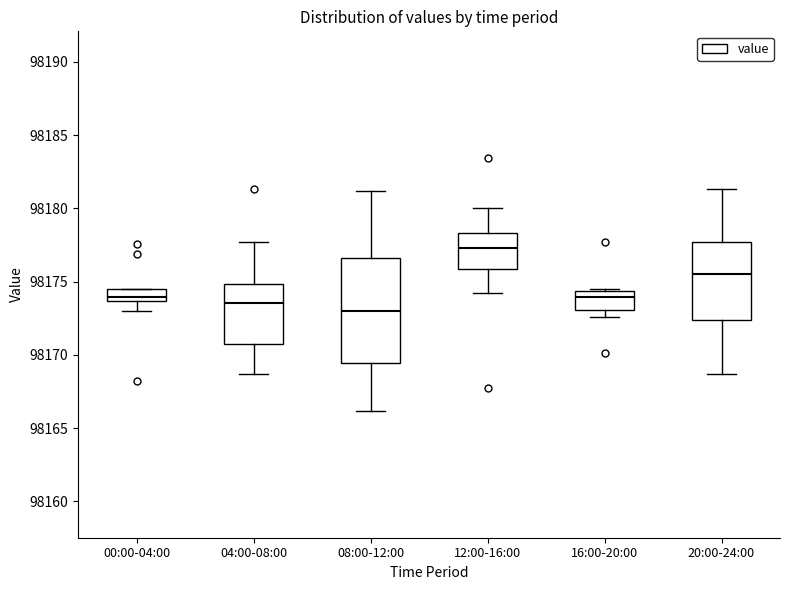

Where does the upper whisker of the box for 20:00-24:00 end on the y-axis? The values are not printed on the chart, so give them approximately, as read against the axis.

98181.5